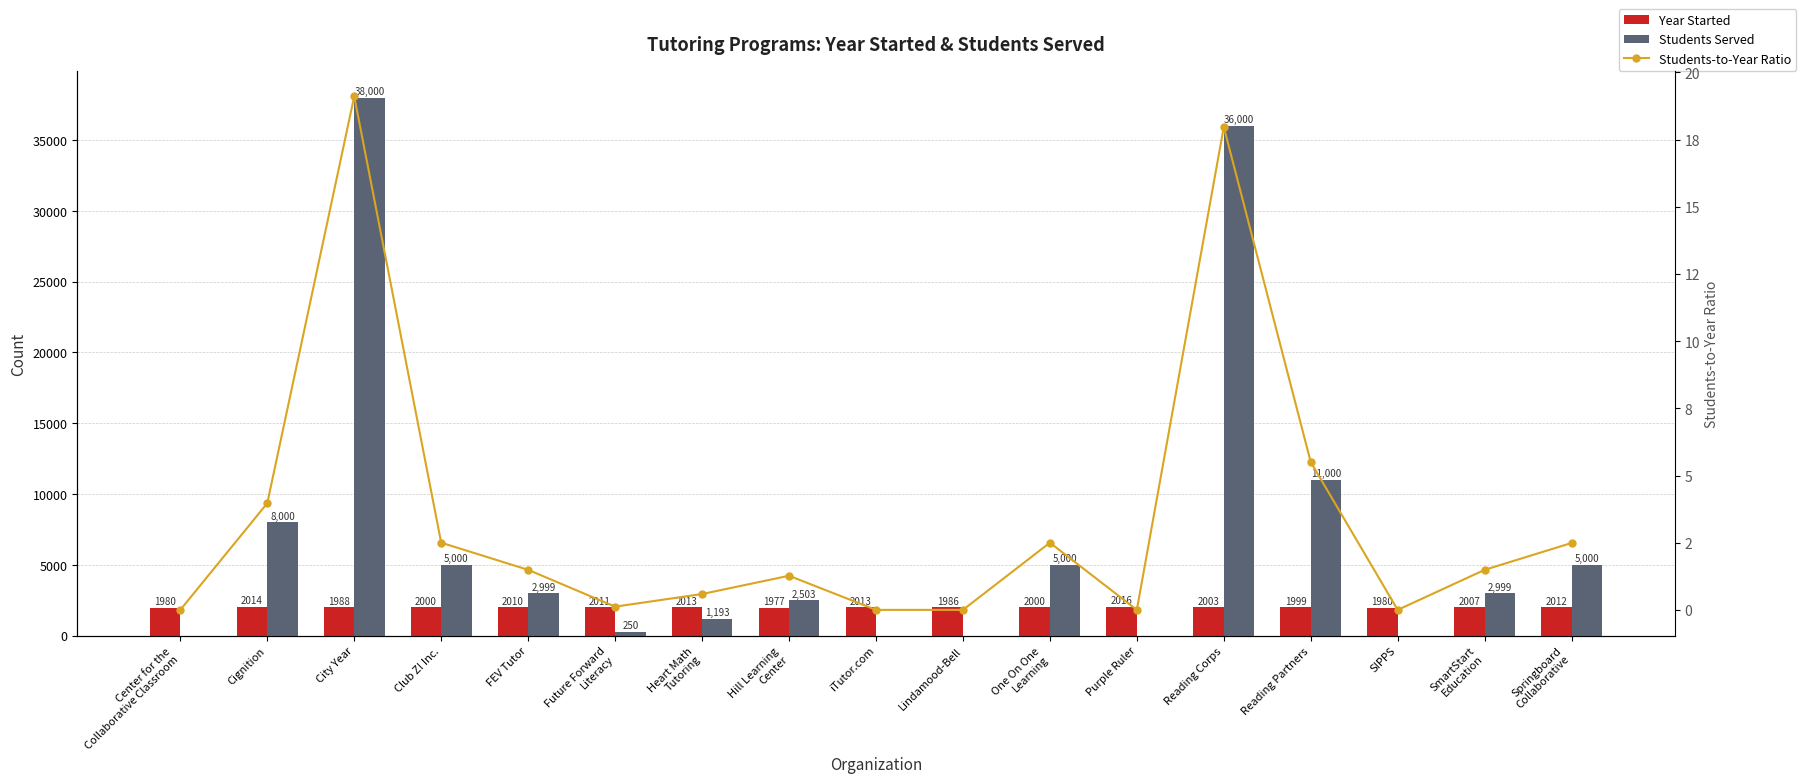

The value of Students-to-Year Ratio at Lindamood-Bell is 0.0. True or false?

True